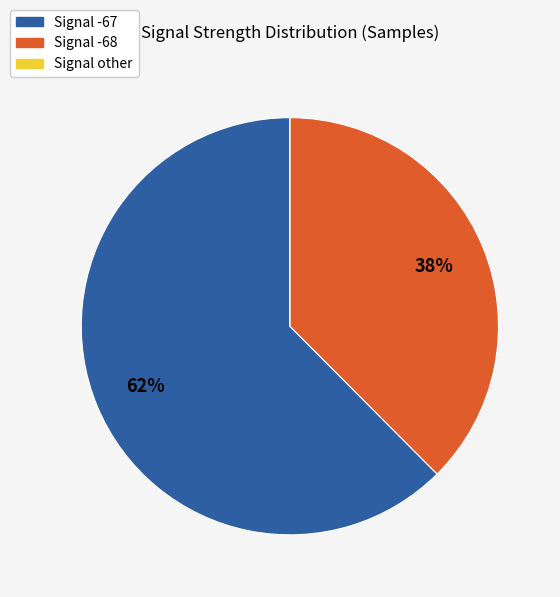

To the nearest percent, what is the average slice percentage?

33%